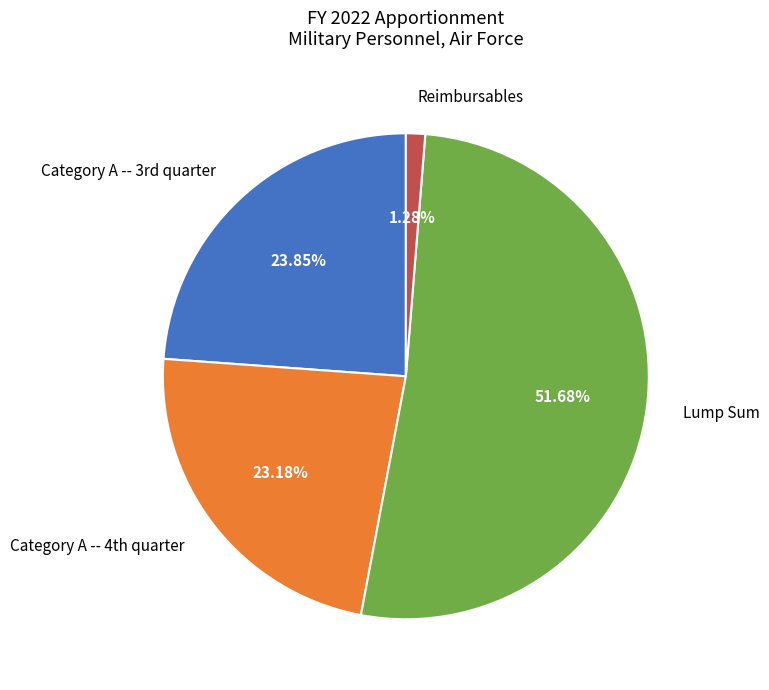

What is the majority slice?

Lump Sum